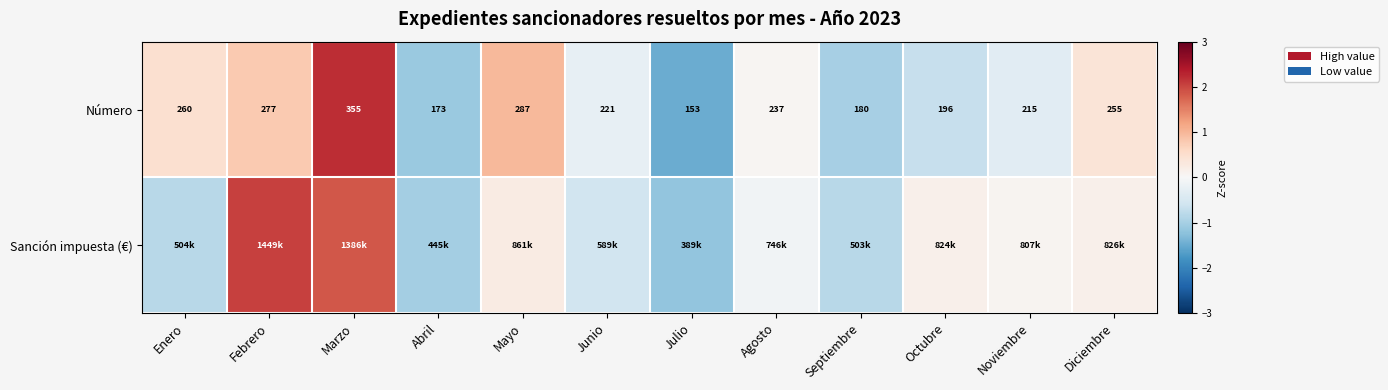

Where does the Número series first go above 237?

Enero